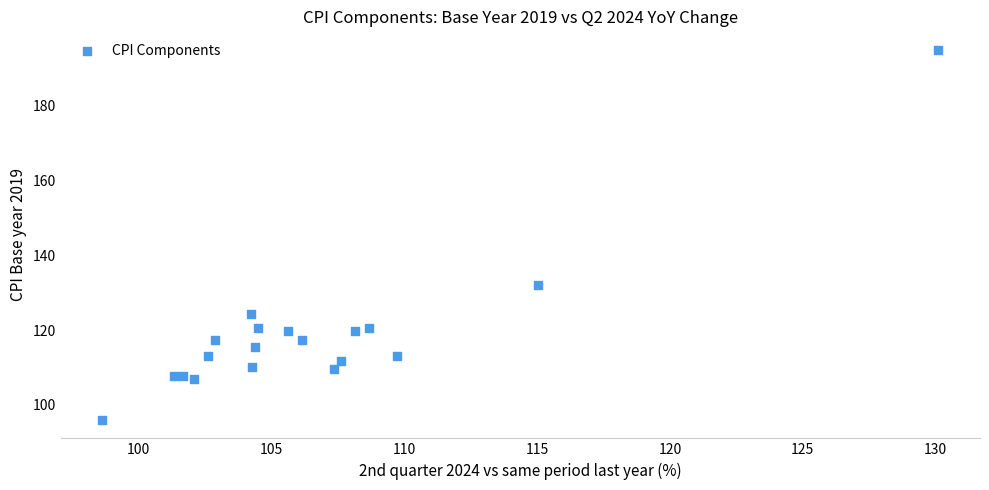

What is the range of X values (max minus min)?

31.5